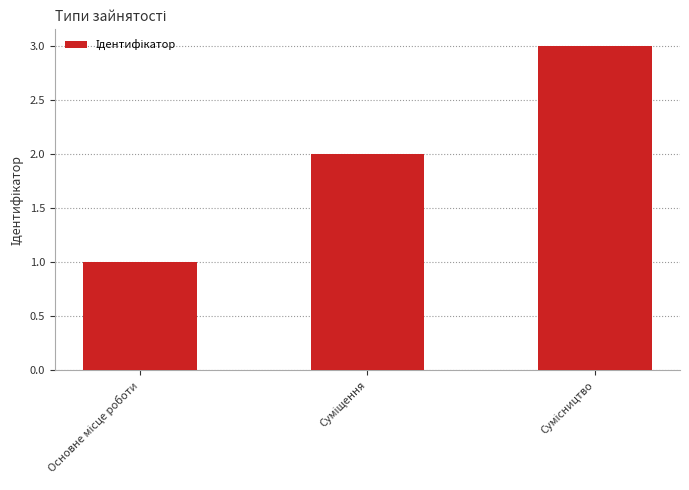

What is the maximum value shown in the chart?

3